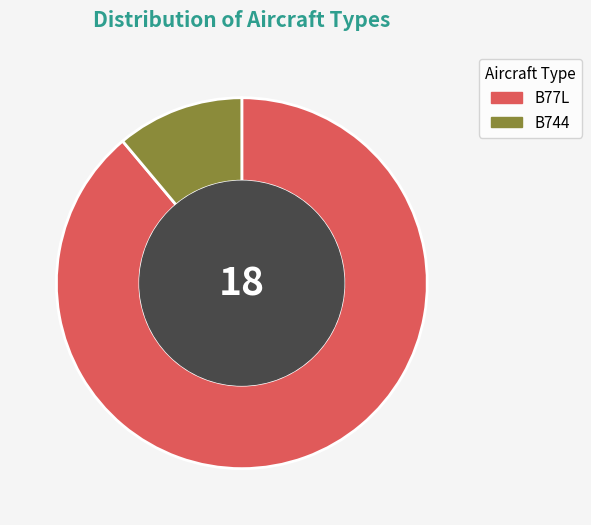

True or false: B744 accounts for 17% of the total.

False